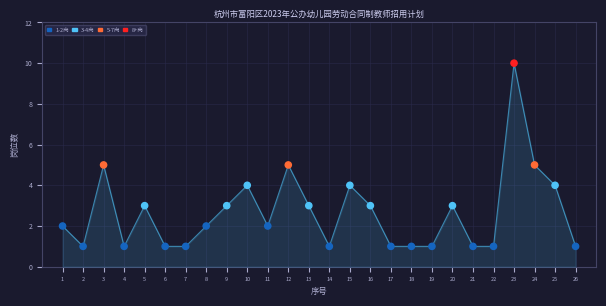

What is the range of X values (max minus min)?

25